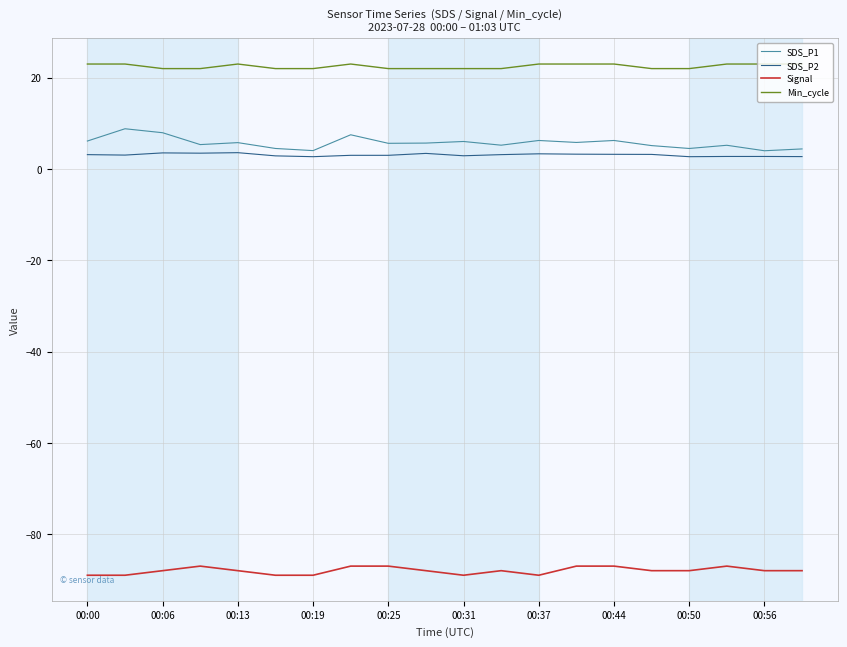

List the series in order of their peak value, highest first.

Min_cycle, SDS_P1, SDS_P2, Signal